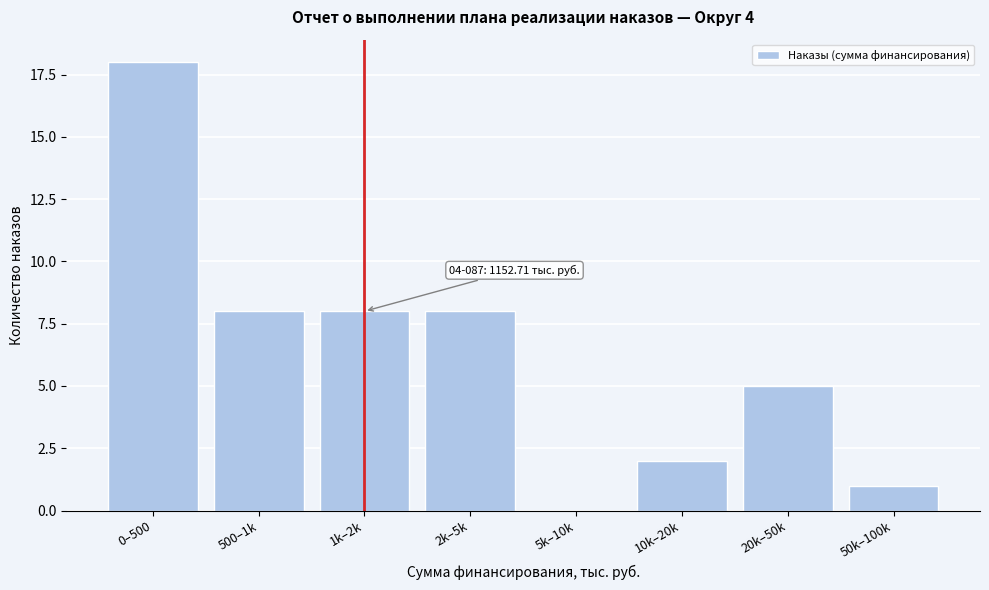

Reading left to right, transcribe all the data shown in this chart.

0–500=18	500–1k=8	1k–2k=8	2k–5k=8	5k–10k=0	10k–20k=2	20k–50k=5	50k–100k=1